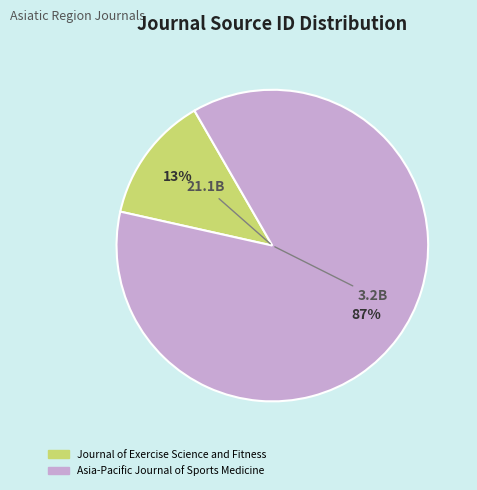

What is the smallest slice in the pie chart?

Journal of Exercise Science and Fitness